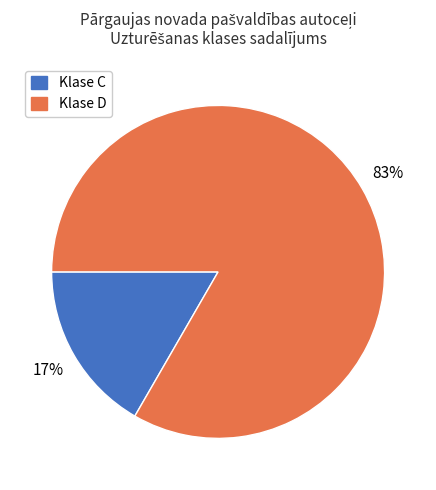

Which has a higher value, Klase C or Klase D?

Klase D